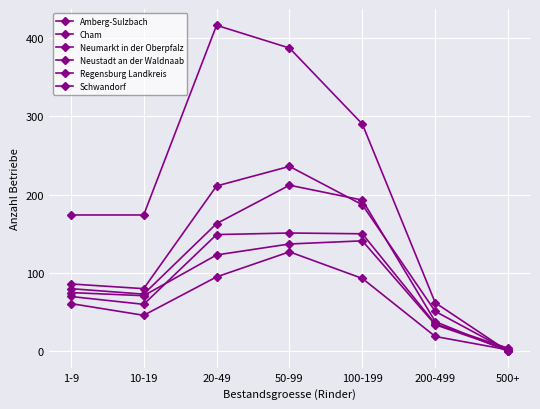

How many lines are shown in the chart?

6